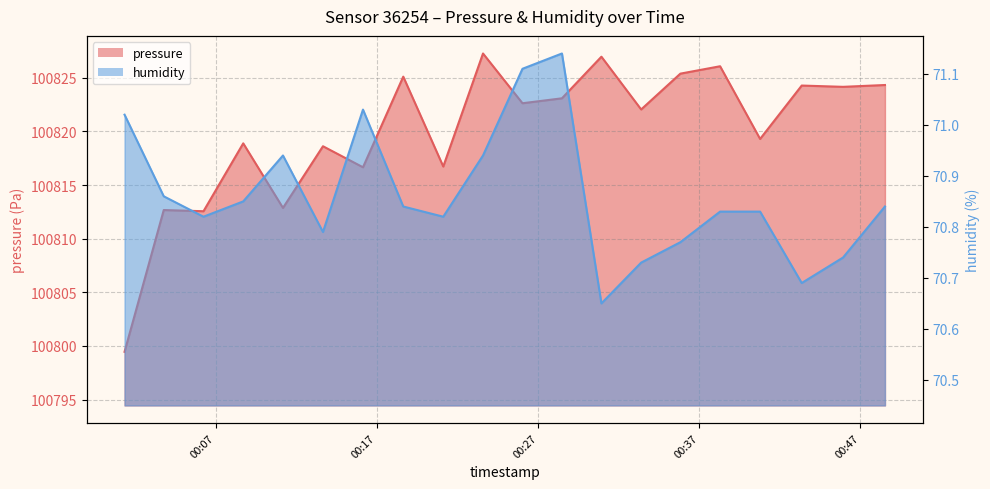

In humidity, how many points are higher than both neighbors (excluding endpoints)?

3